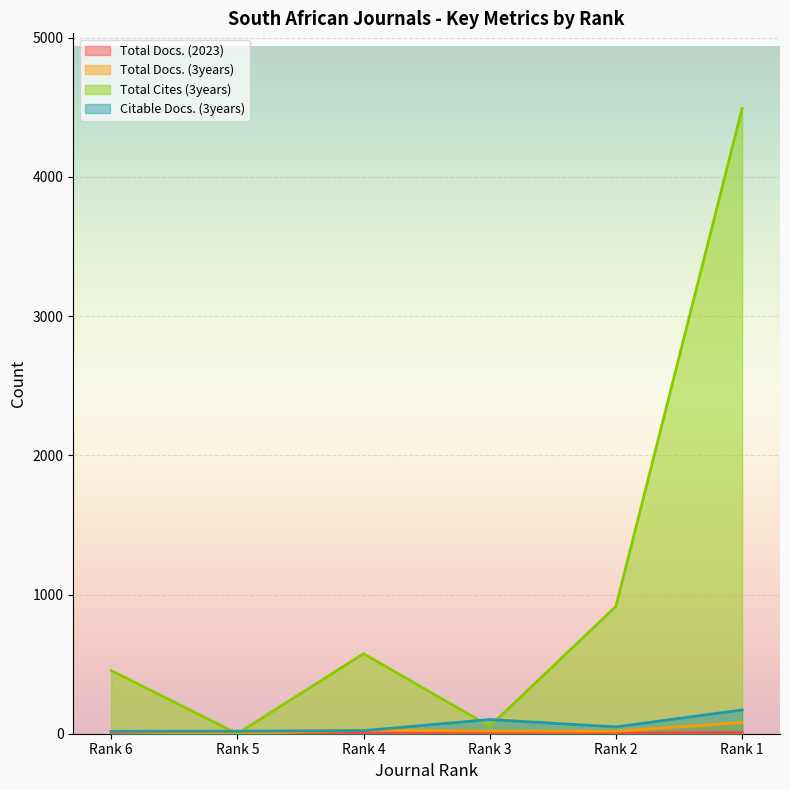

Where is the first local minimum for Total Cites (3years)?

Rank 5